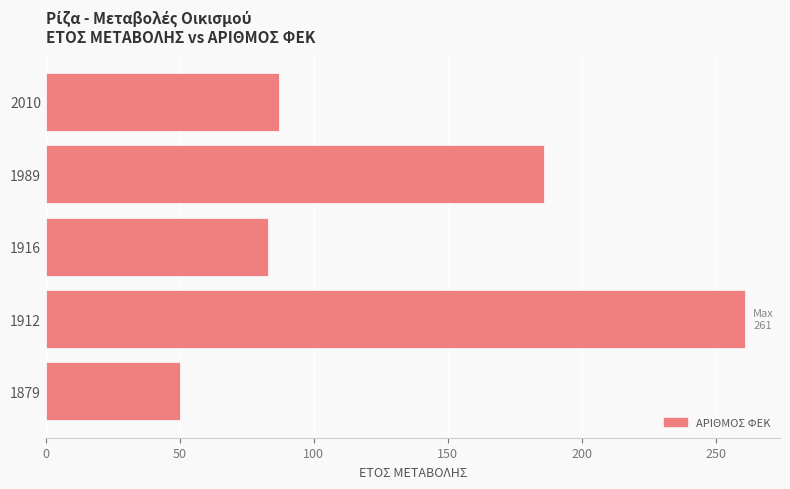

Does the chart contain stacked bars?

No